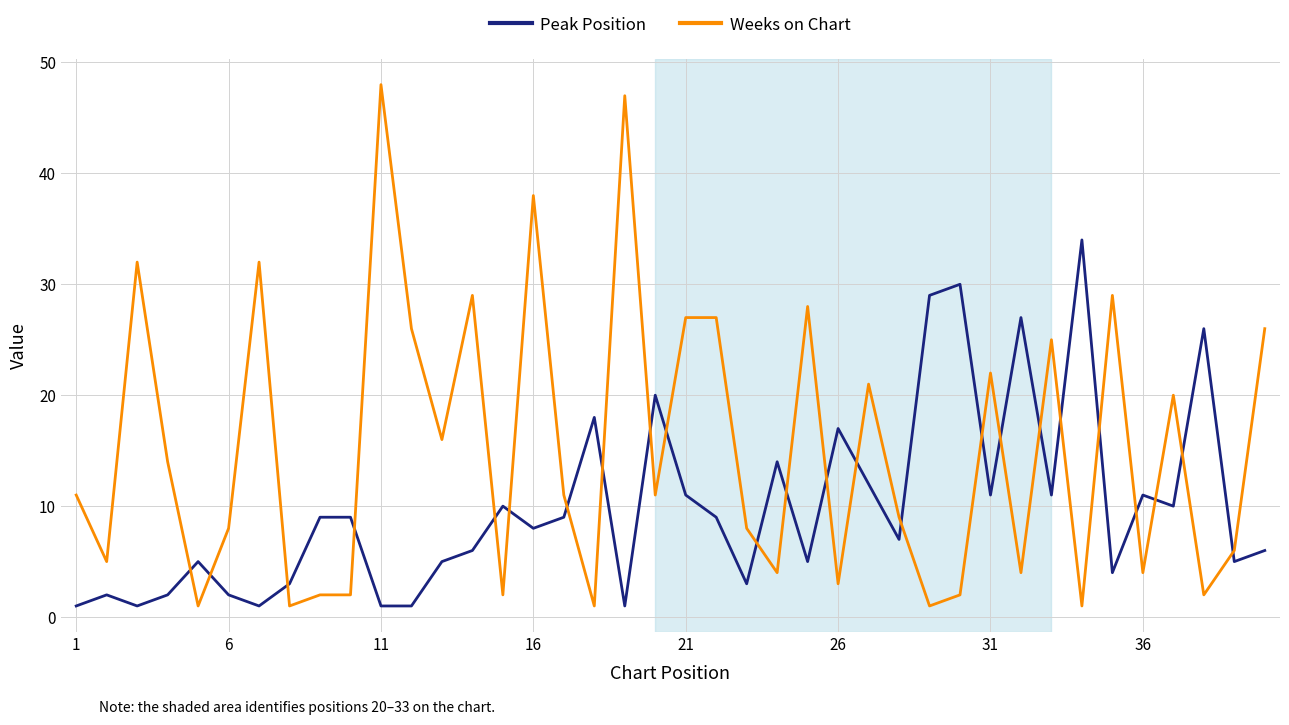

Which series has the widest spread of values?

Weeks on Chart